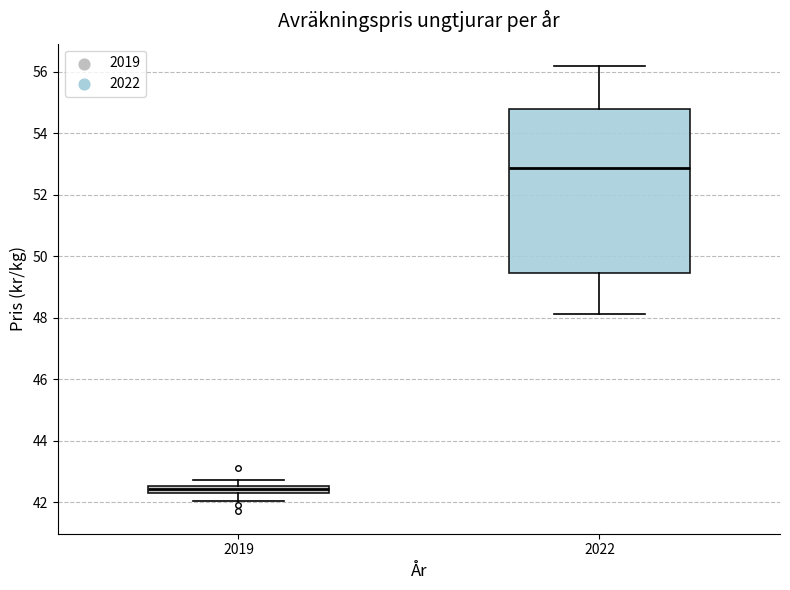

Which box has the highest median line?

2022